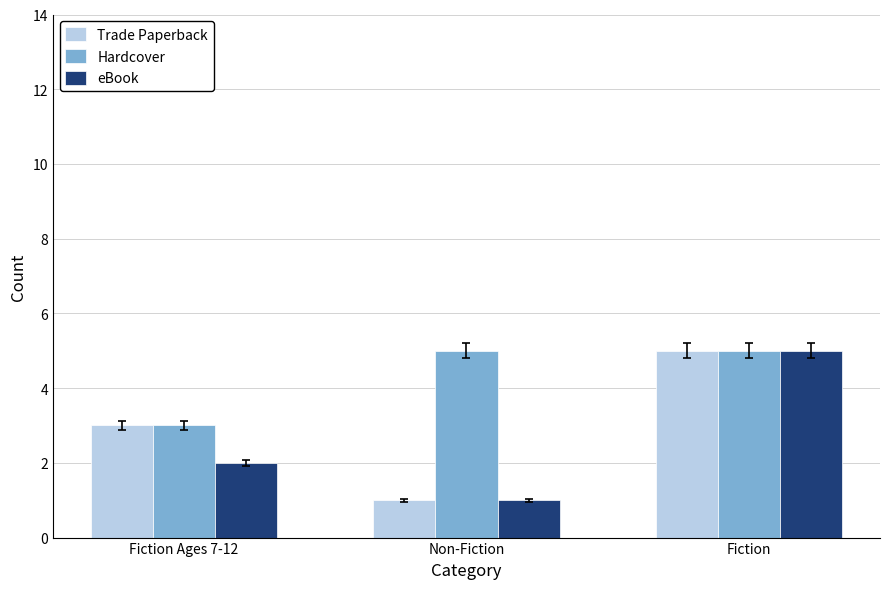

What is the total value across all series at Fiction Ages 7-12?

8